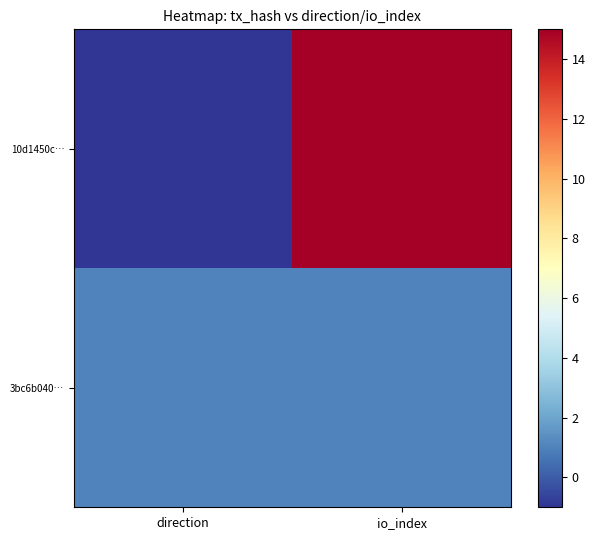

Which series has the largest total across all categories?

10d1450c…